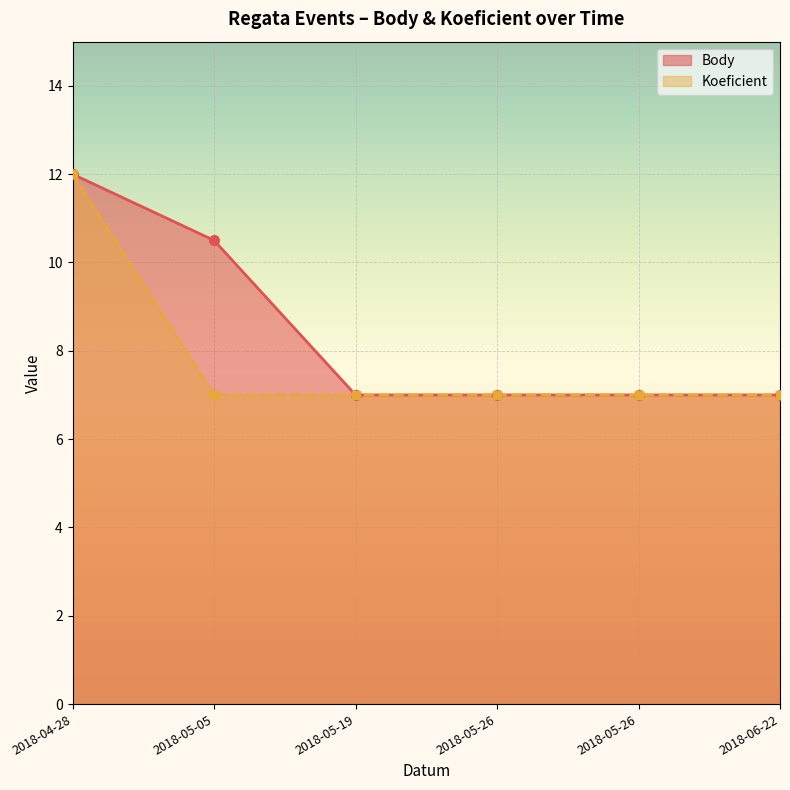

What is the greatest value displayed?

12.0